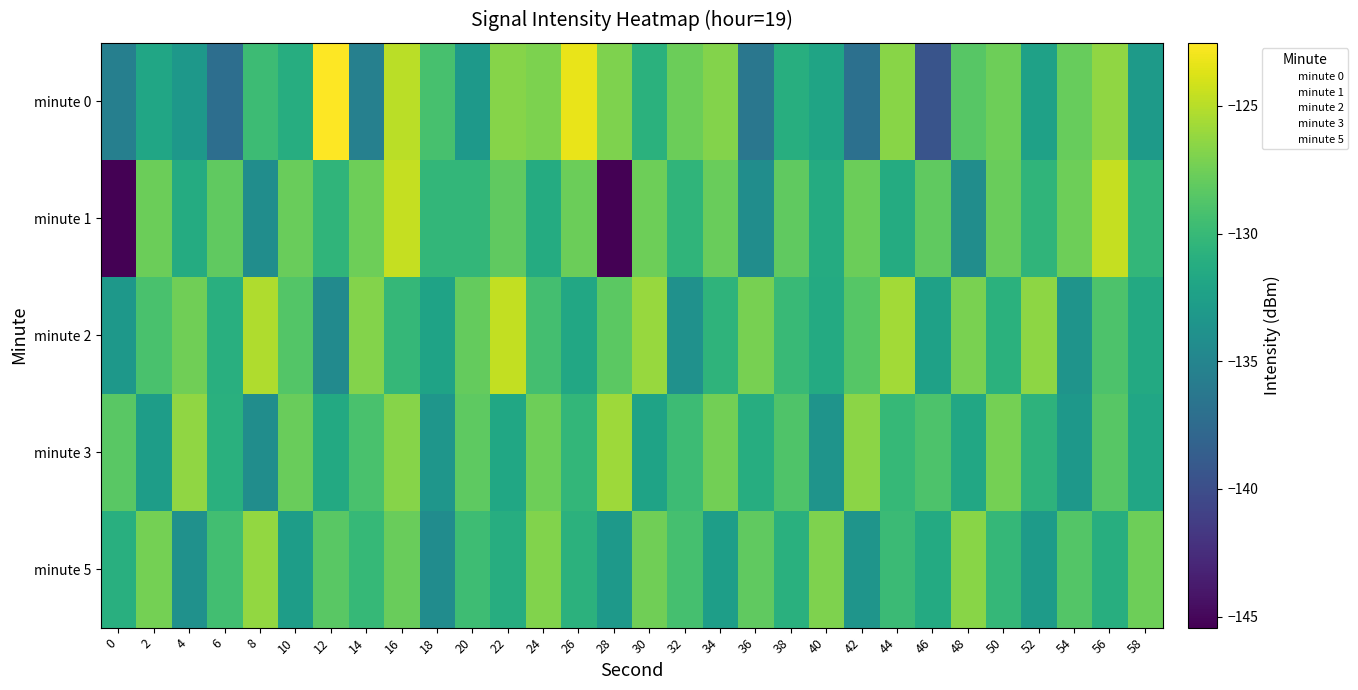

Reading left to right, what are all the values shown in this chart?

minute 0: 0=-135.5	2=-131.9	4=-133.2	6=-137.2	8=-129.8	10=-131.2	12=-122.5	14=-135.5	16=-124.9	18=-129.2	20=-133.0	22=-126.7	24=-127.0	26=-123.3	28=-126.9	30=-130.8	32=-127.6	34=-126.8	36=-136.4	38=-131.0	40=-132.1	42=-137.0	44=-126.6	46=-139.4	48=-128.5	50=-127.5	52=-132.3	54=-127.9	56=-126.3	58=-132.9
minute 1: 0=-145.4	2=-127.6	4=-131.4	6=-128.1	8=-134.2	10=-127.7	12=-130.4	14=-127.6	16=-124.5	18=-130.3	20=-130.3	22=-128.1	24=-131.4	26=-127.6	28=-145.4	30=-127.6	32=-130.4	34=-127.7	36=-134.2	38=-128.1	40=-131.4	42=-127.6	44=-131.4	46=-128.1	48=-134.2	50=-127.7	52=-130.4	54=-127.6	56=-124.5	58=-130.3
minute 2: 0=-133.2	2=-129.1	4=-127.5	6=-131.0	8=-125.3	10=-128.7	12=-134.5	14=-126.8	16=-130.2	18=-132.1	20=-127.9	22=-124.6	24=-129.4	26=-131.7	28=-128.3	30=-126.1	32=-133.8	34=-130.5	36=-127.2	38=-129.9	40=-131.4	42=-128.6	44=-125.7	46=-132.3	48=-127.1	50=-130.8	52=-126.4	54=-133.6	56=-128.9	58=-131.5
minute 3: 0=-128.4	2=-132.7	4=-126.3	6=-130.9	8=-134.2	10=-127.8	12=-131.5	14=-129.1	16=-126.7	18=-133.4	20=-128.2	22=-131.8	24=-127.6	26=-130.3	28=-125.9	30=-132.1	32=-129.7	34=-127.4	36=-131.2	38=-128.8	40=-133.6	42=-126.5	44=-130.1	46=-128.9	48=-131.7	50=-127.3	52=-130.6	54=-133.2	56=-128.5	58=-131.9
minute 5: 0=-131.0	2=-127.3	4=-133.8	6=-129.5	8=-126.2	10=-132.7	12=-128.4	14=-130.1	16=-127.8	18=-134.3	20=-129.6	22=-131.2	24=-126.9	26=-130.7	28=-133.1	30=-127.5	32=-129.3	34=-132.6	36=-128.1	38=-130.9	40=-127.0	42=-133.5	44=-129.8	46=-131.4	48=-126.6	50=-130.2	52=-132.9	54=-128.7	56=-131.1	58=-127.6